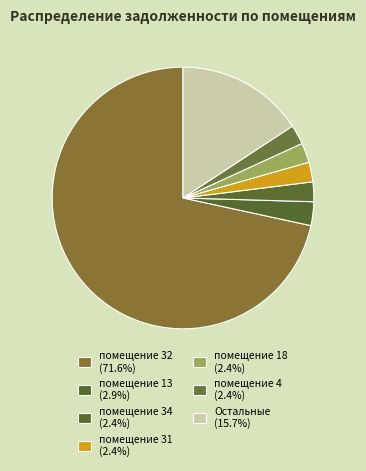

How many segments does this pie chart have?

7